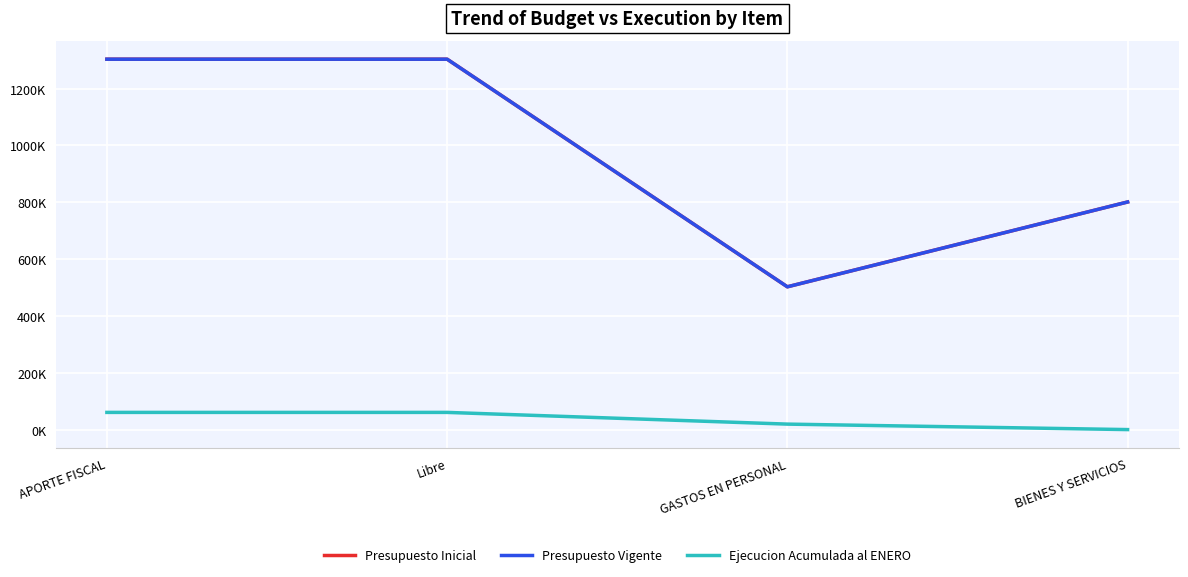

Does the chart have visible grid lines?

Yes